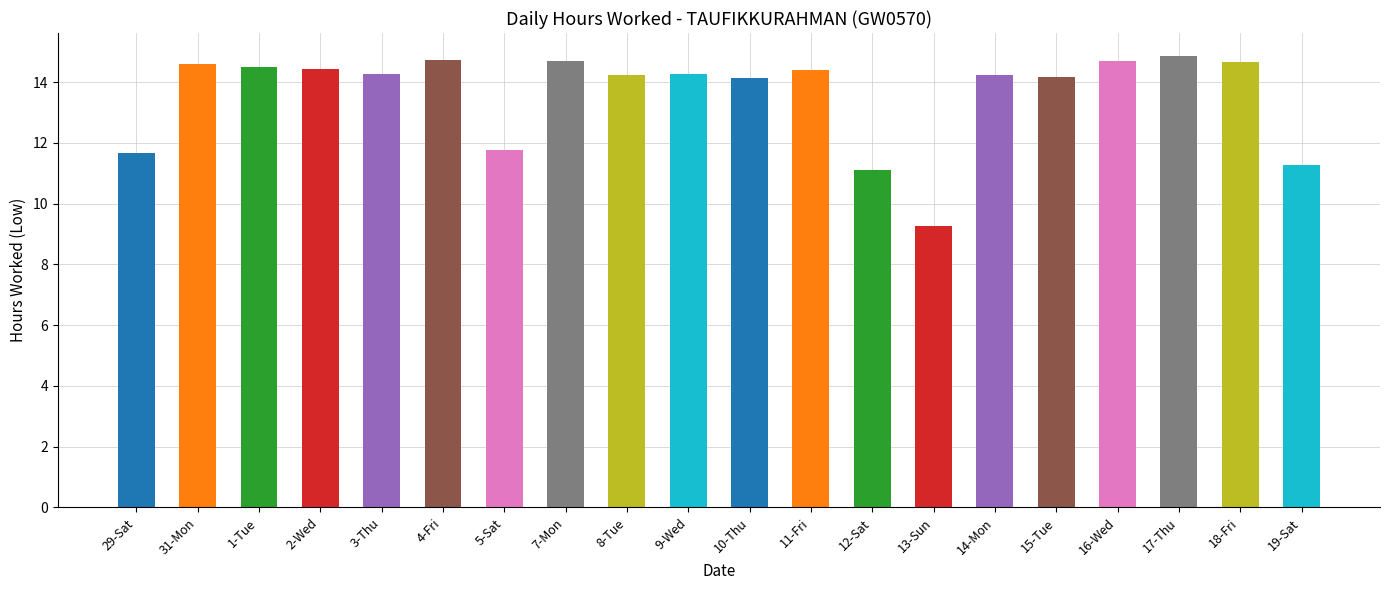

What is the average value?

13.6